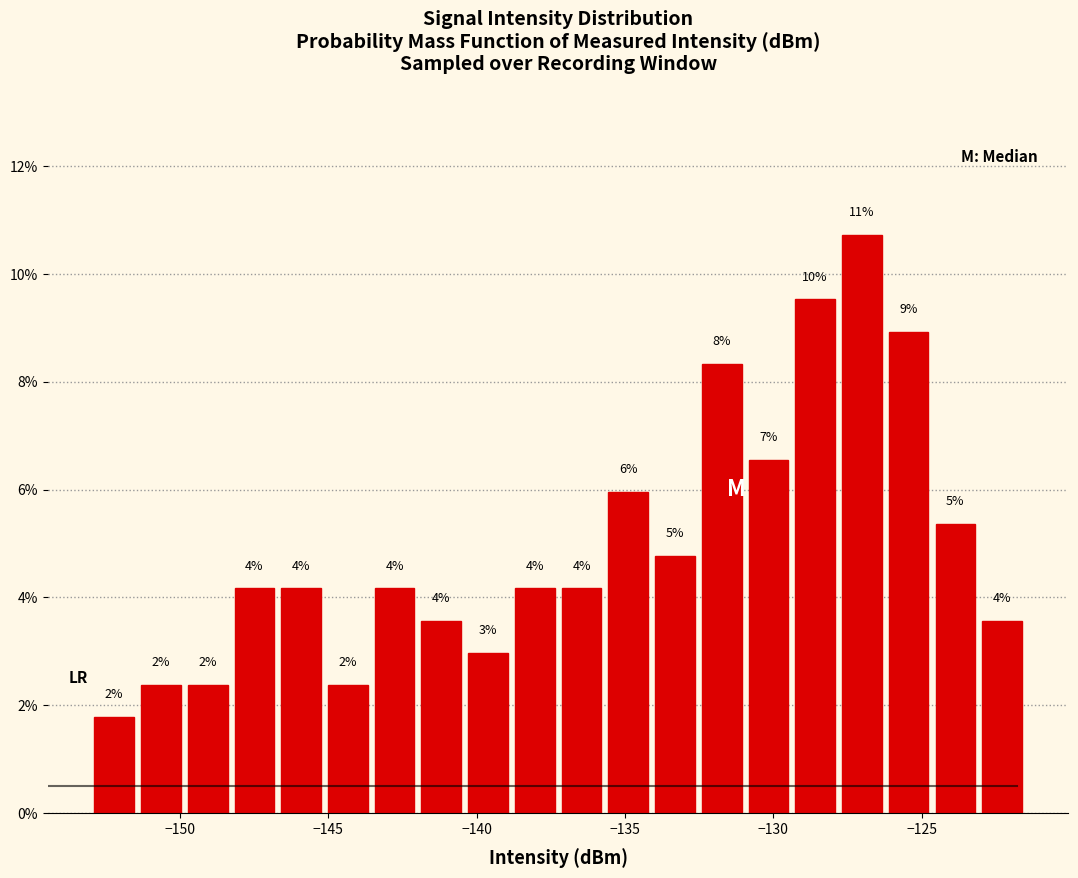

Around what value on the x-axis is the tallest bar? Give the approximate position of its centre, as read against the axis.

-127.0